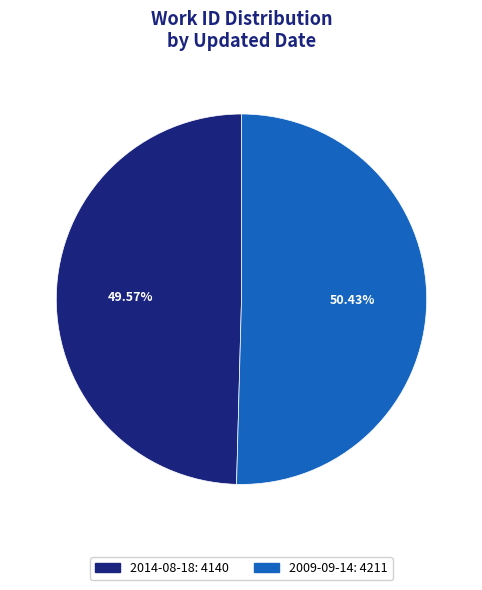

What percentage is the 2014-08-18 slice, to the nearest percent?

50%